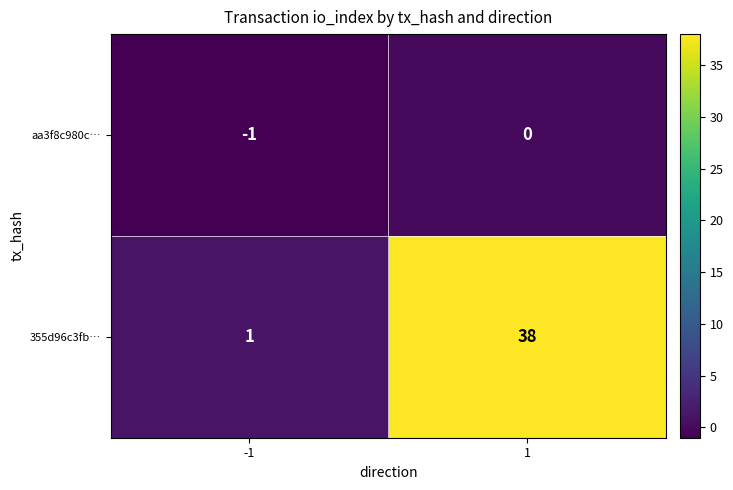

Rank the series at 1 from highest to lowest value.

355d96c3fb…, aa3f8c980c…